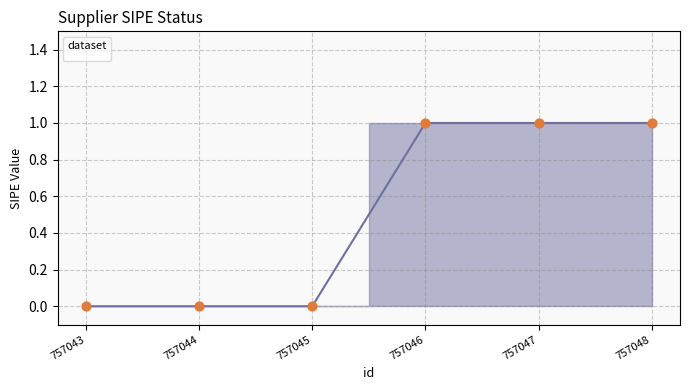

Between 757047 and 757043, which is larger?

757047